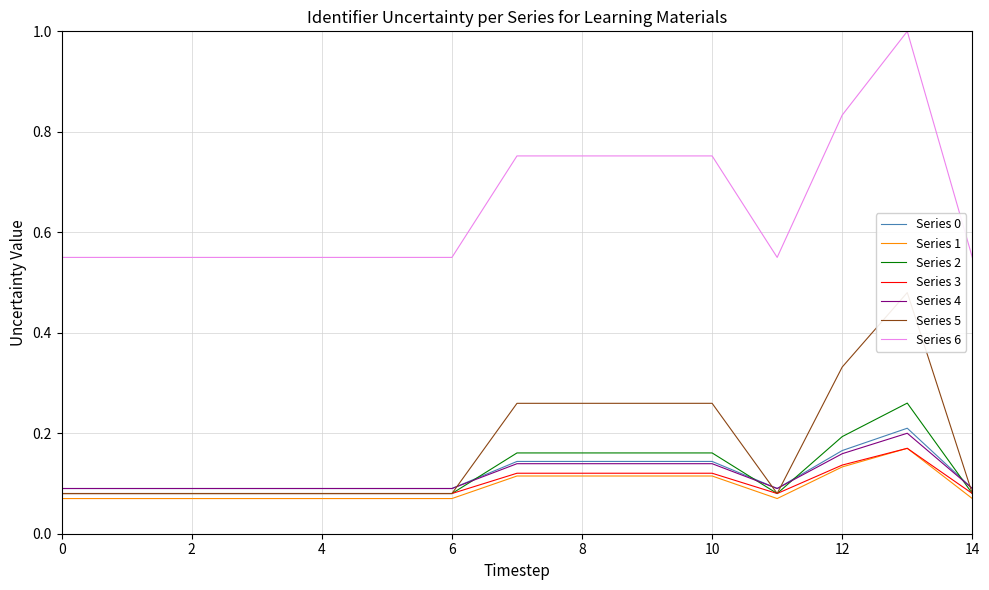

What is the difference between the maximum and minimum values?

0.1